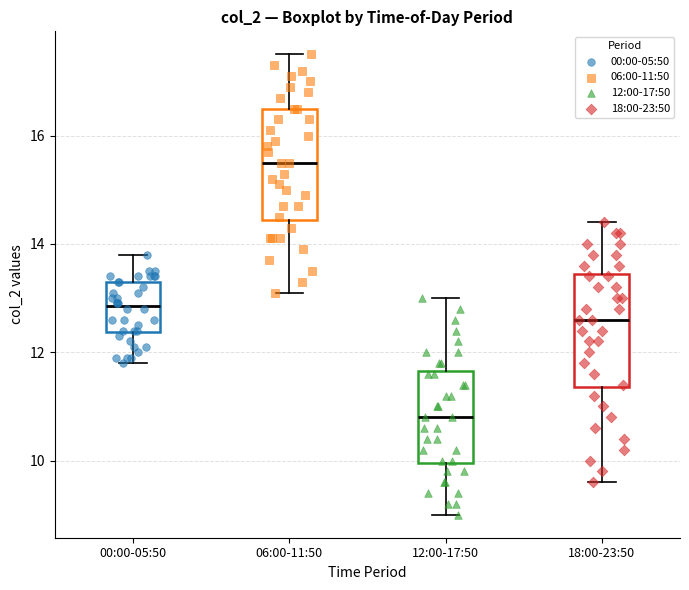

Reading left to right, read every box against the y-axis: the position of its median line, the range the box covers, and the ends of its whiskers. The values are not printed on the chart, so give them approximately, as read against the axis.

00:00-05:50: median 12.8, box 12.4 to 13.4, whiskers 11.8 to 13.8
06:00-11:50: median 15.6, box 14.4 to 16.6, whiskers 13.2 to 17.6
12:00-17:50: median 10.8, box 10.0 to 11.6, whiskers 9.0 to 13.0
18:00-23:50: median 12.6, box 11.4 to 13.4, whiskers 9.6 to 14.4